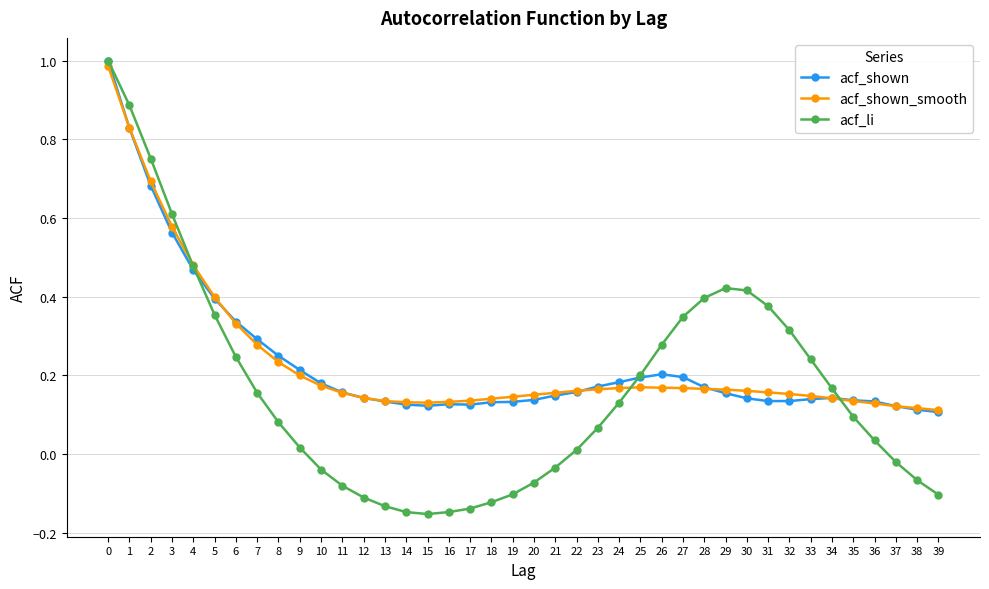

Is the value of acf_li at 15 greater than the value of acf_shown_smooth at 19?

No